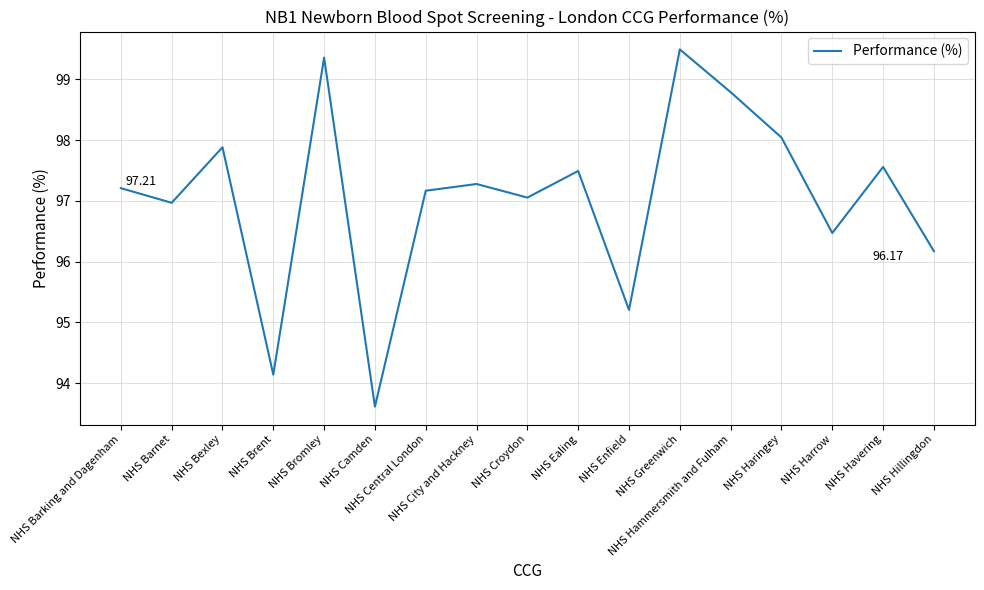

What is the difference between the maximum and minimum values?

5.9